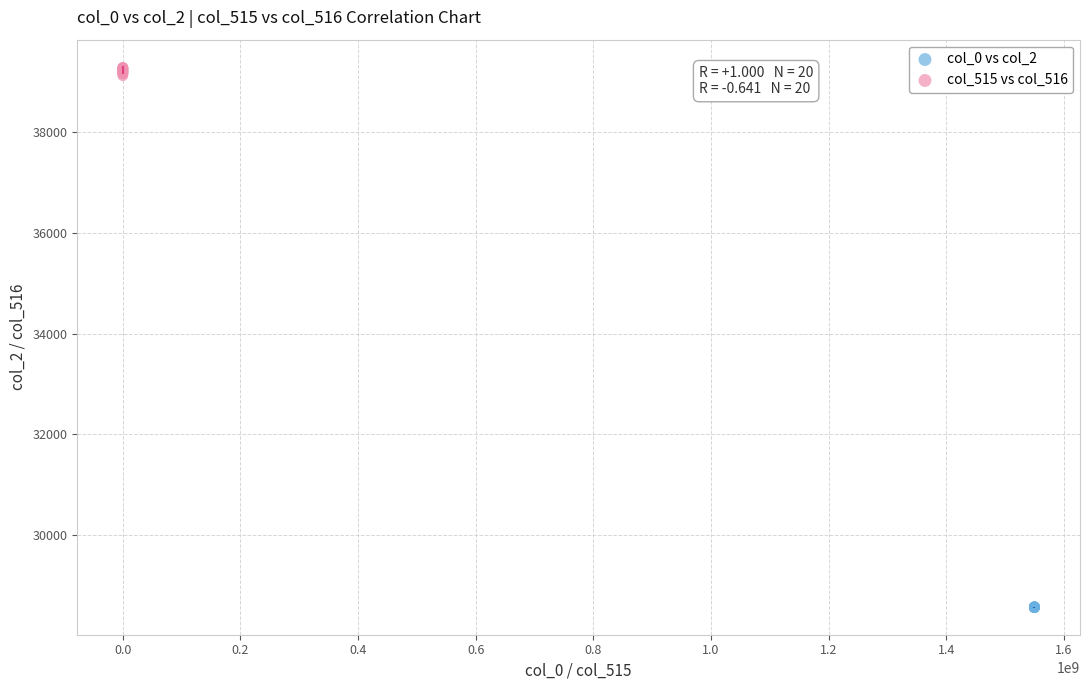

Which series has the largest Y range (max minus min)?

col_515 vs col_516